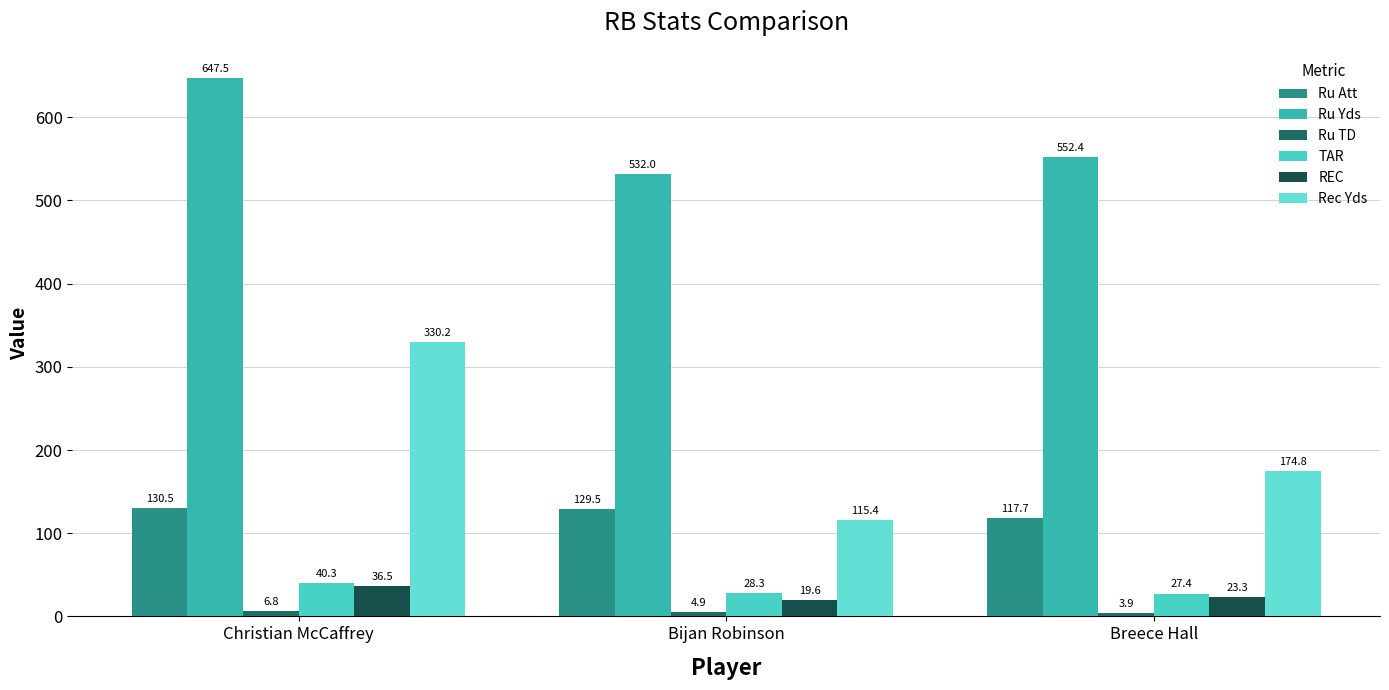

What is the difference between the second highest and minimum values in the Ru TD series?

1.0